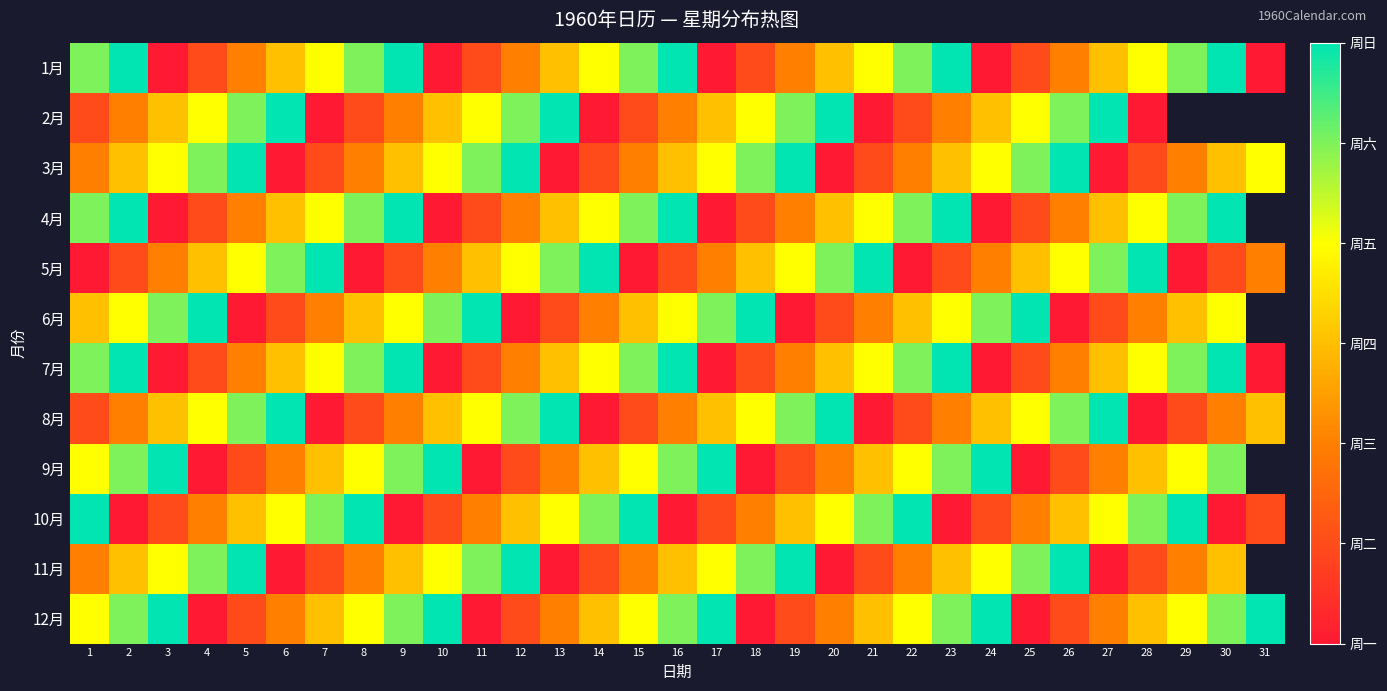

What is the spread (max minus min) of values at 13?

6.0